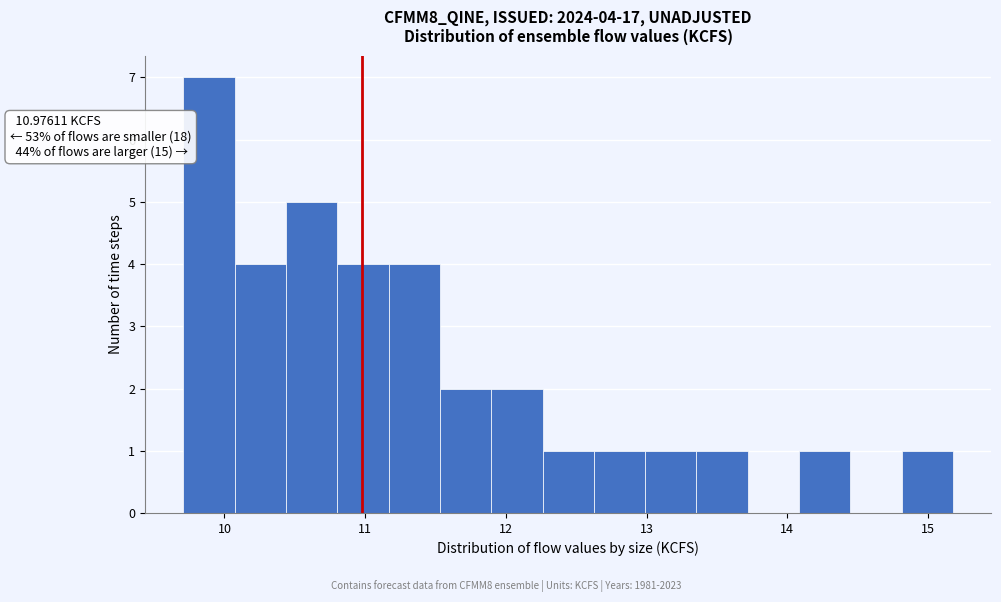

Around what value on the x-axis is the tallest bar? Give the approximate position of its centre, as read against the axis.

9.9